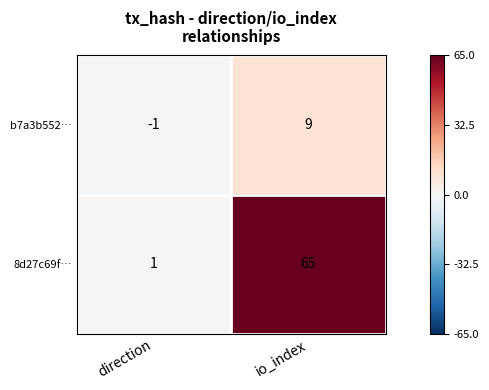

Which series has the largest range (max minus min)?

8d27c69f…